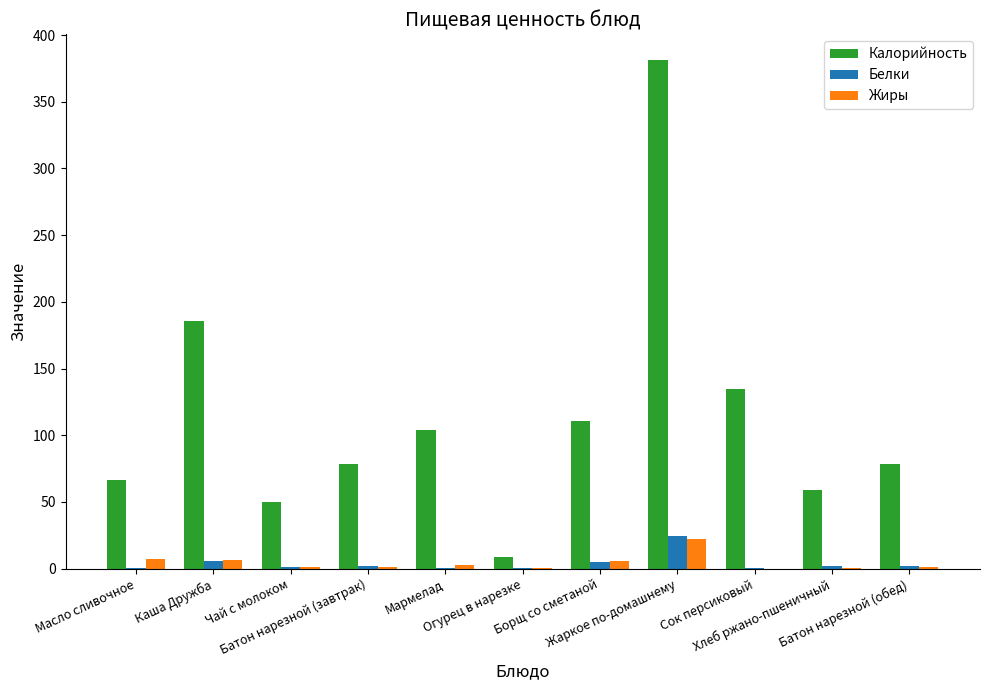

Where is Калорийность nearest to the value 195?

Каша Дружба